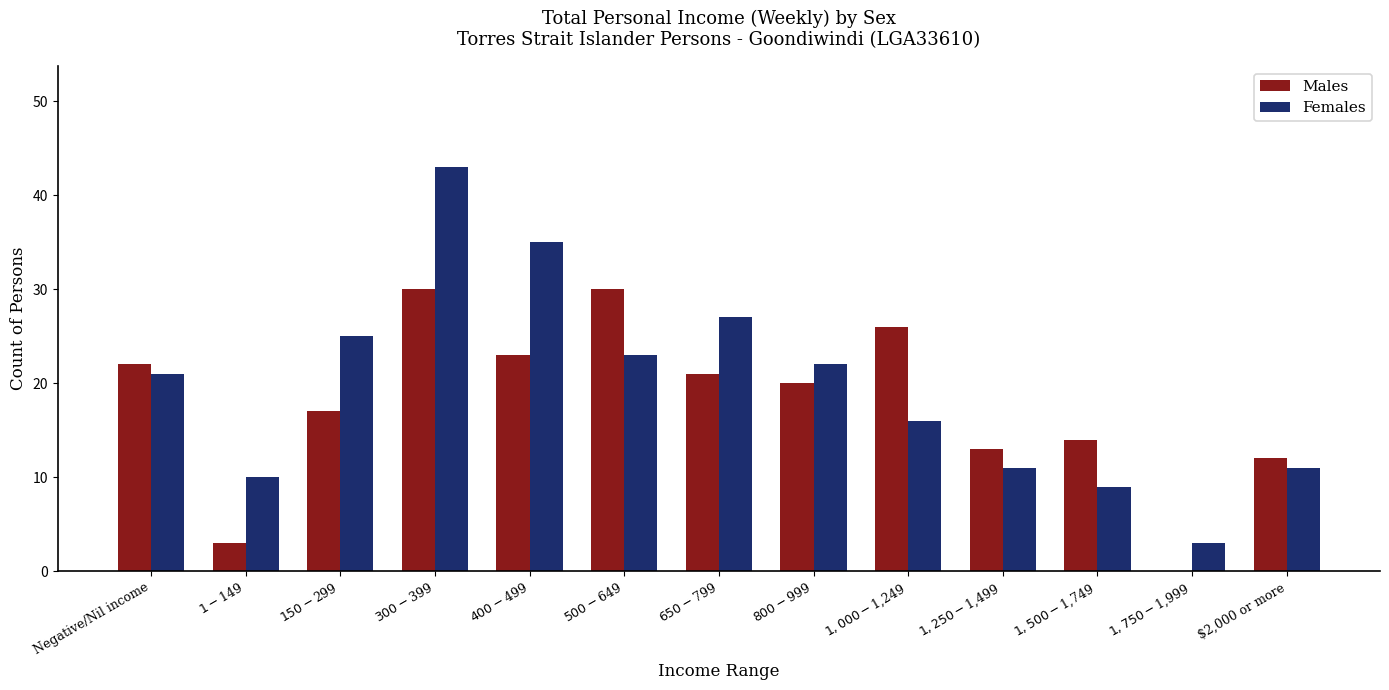

How many positive values does the Males series have?

12